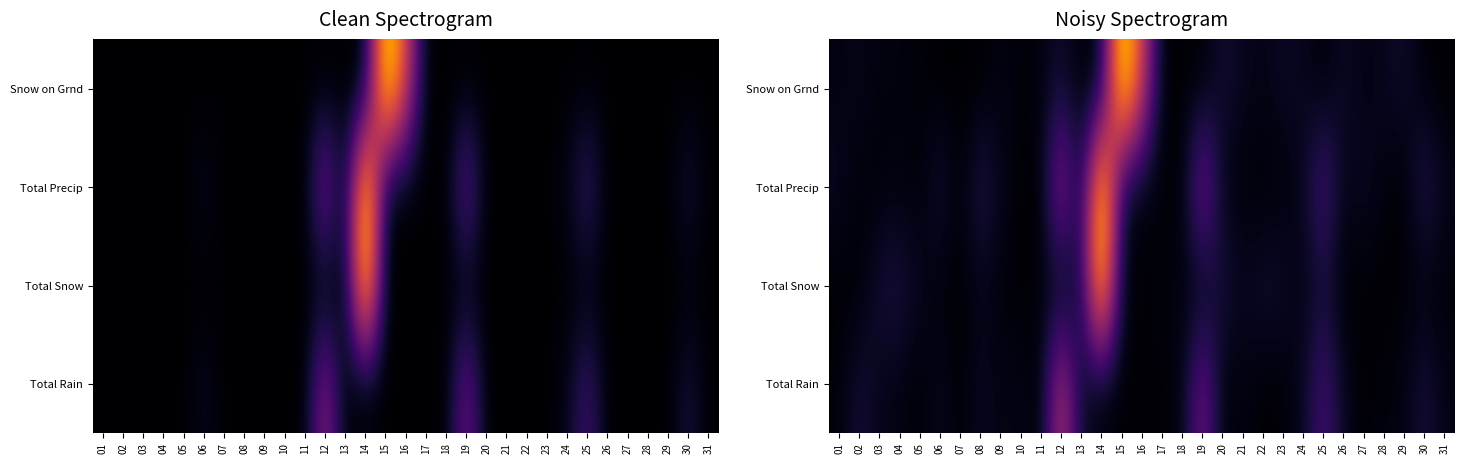

At how many categories does at least one series exceed 0?

31